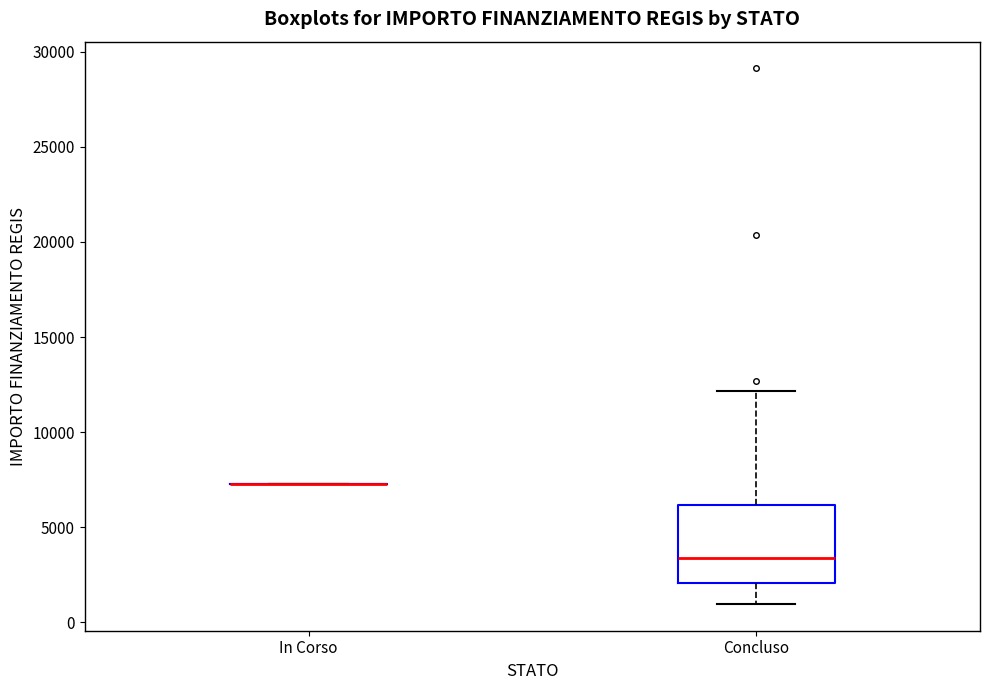

Where does the lower whisker of the box for Concluso end on the y-axis? The values are not printed on the chart, so give them approximately, as read against the axis.

1000